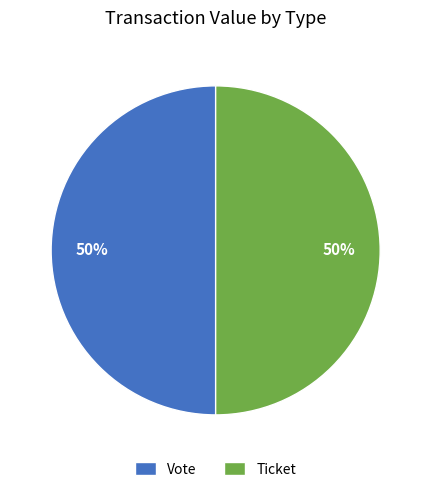

The Vote slice represents 59% of the pie. True or false?

False